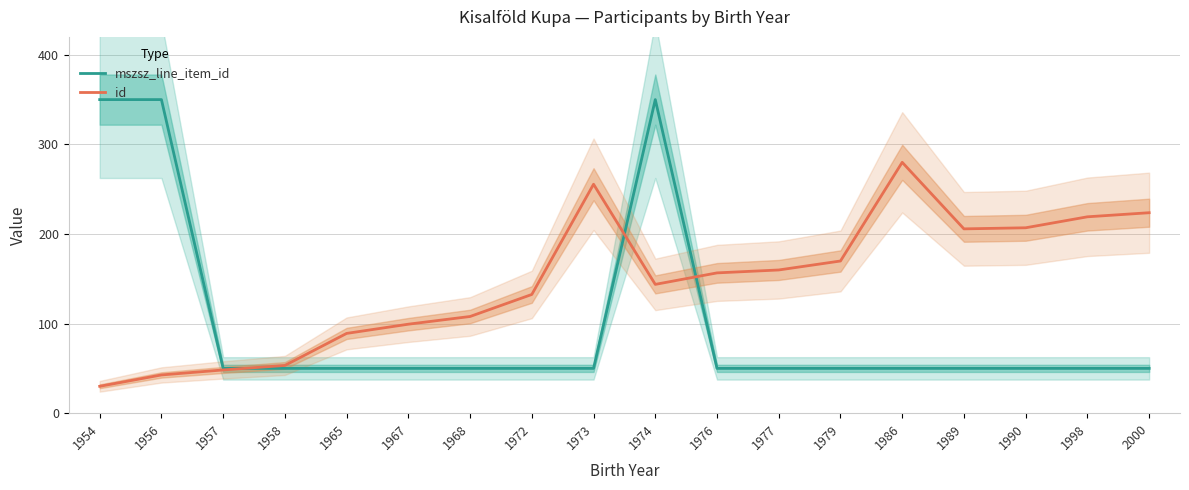

How many data points in id are less than 156?

9